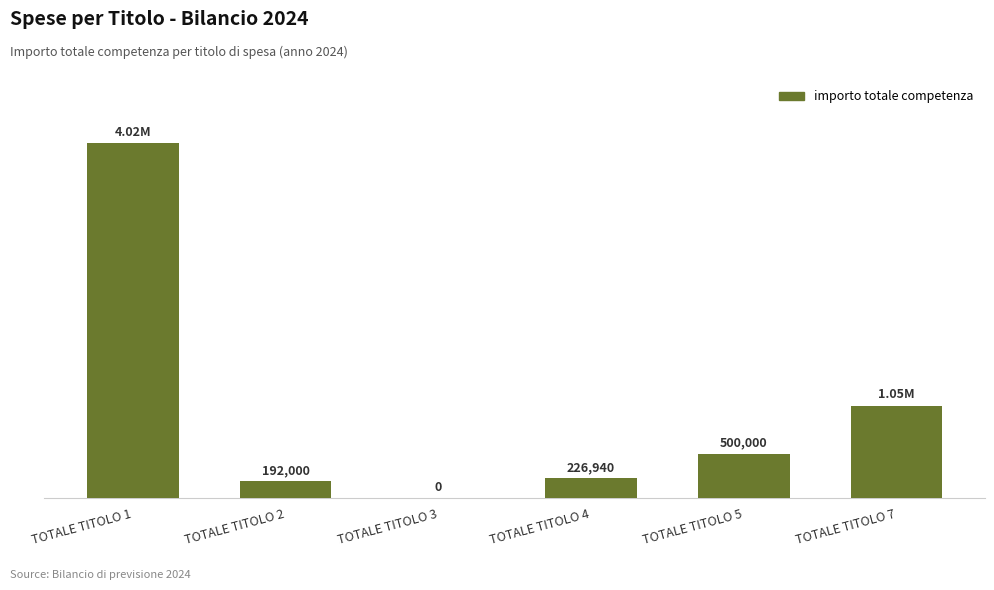

Reading right to left, transcribe all the data shown in this chart.

TOTALE TITOLO 7=1048500.0	TOTALE TITOLO 5=500000.0	TOTALE TITOLO 4=226940.5	TOTALE TITOLO 3=0.0	TOTALE TITOLO 2=192000.0	TOTALE TITOLO 1=4022024.0